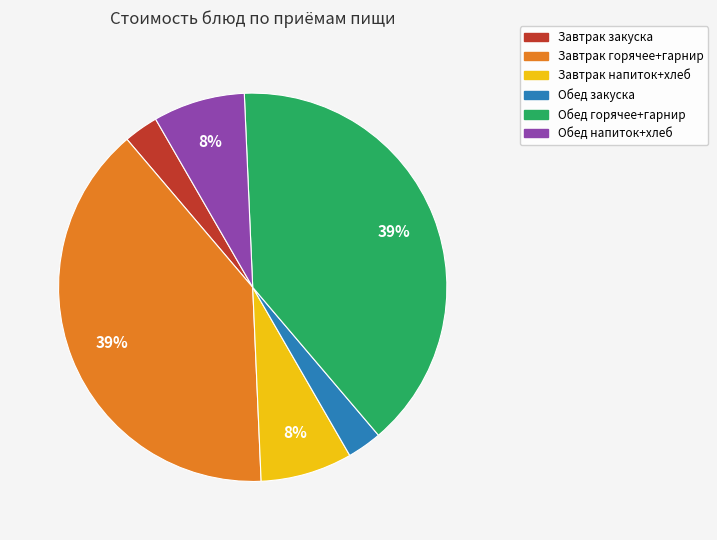

Does any single category account for the majority?

No